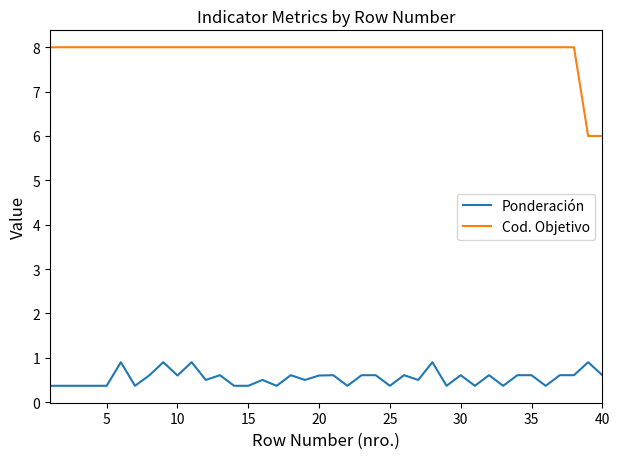

Which series has the largest range (max minus min)?

Cod. Objetivo